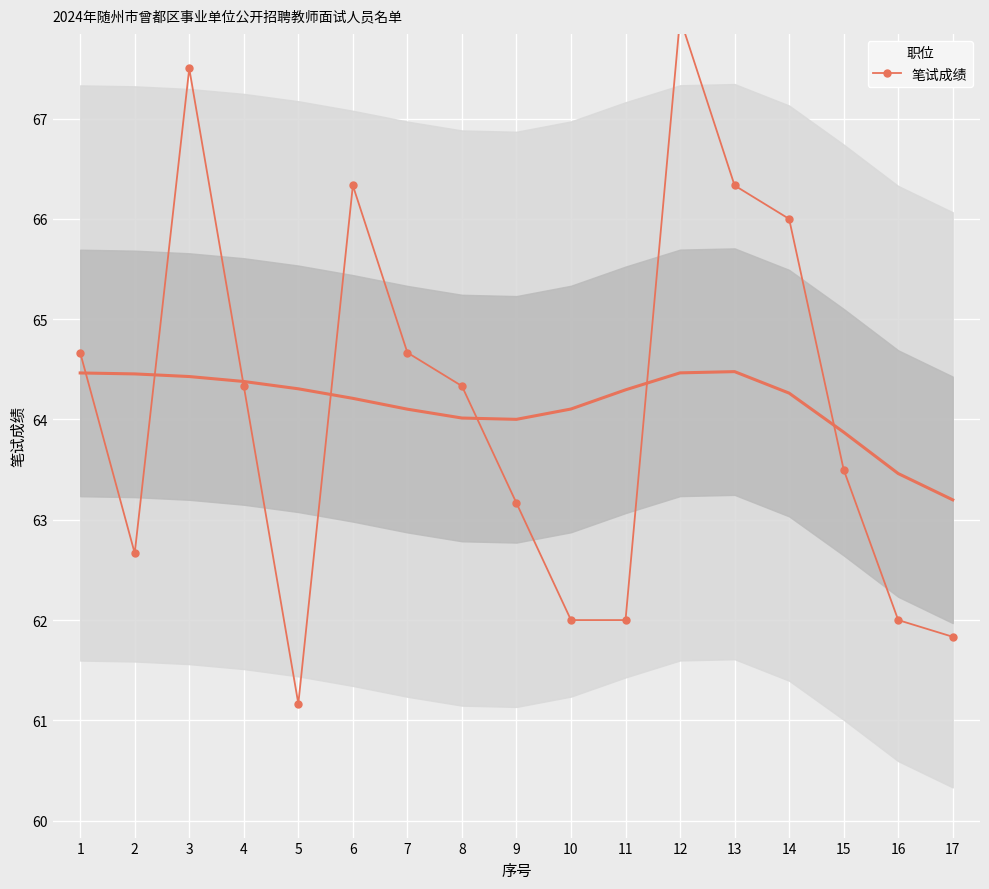

List the labels in order of value, smallest first.

5, 17, 10, 11, 16, 2, 9, 15, 4, 8, 1, 7, 14, 6, 13, 3, 12